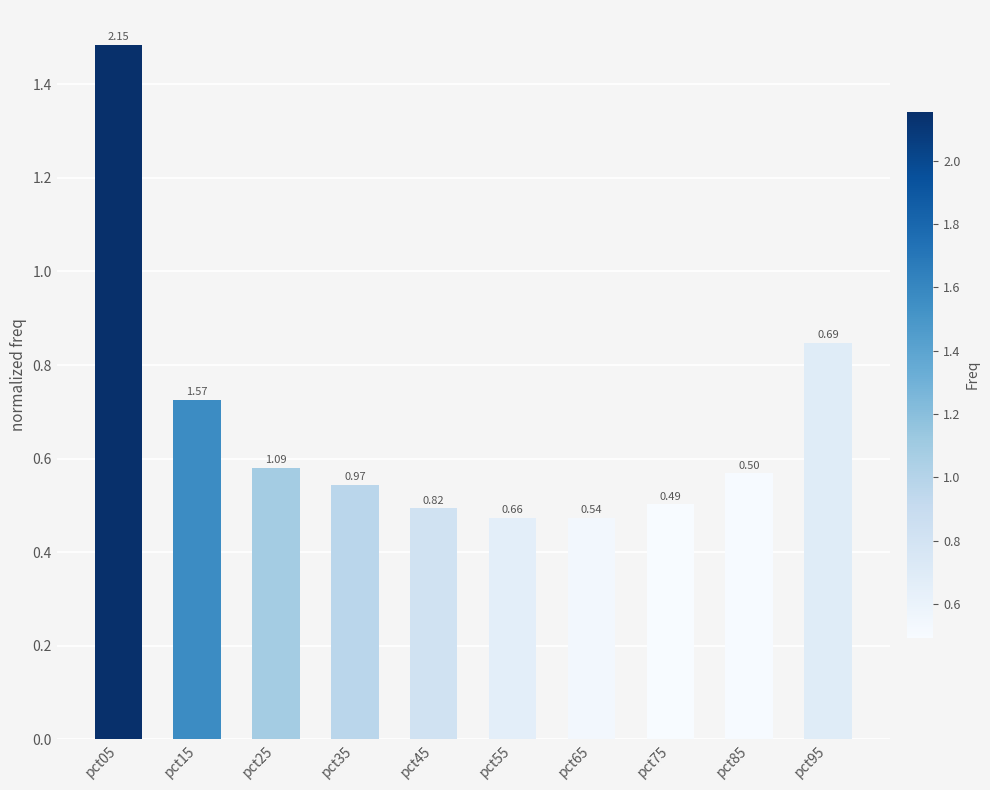

What is the change in value from pct35 to pct95?

+0.3